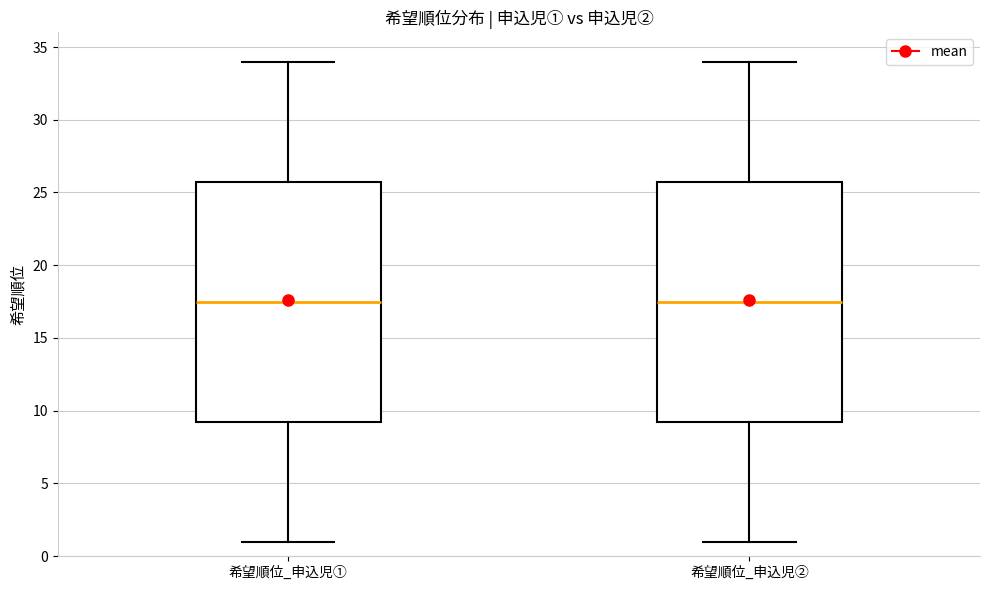

Reading left to right, read every box against the y-axis: the position of its median line, the range the box covers, and the ends of its whiskers. The values are not printed on the chart, so give them approximately, as read against the axis.

希望順位_申込児①: median 17.5, box 9.5 to 26.0, whiskers 1.0 to 34.0
希望順位_申込児②: median 17.5, box 9.5 to 26.0, whiskers 1.0 to 34.0